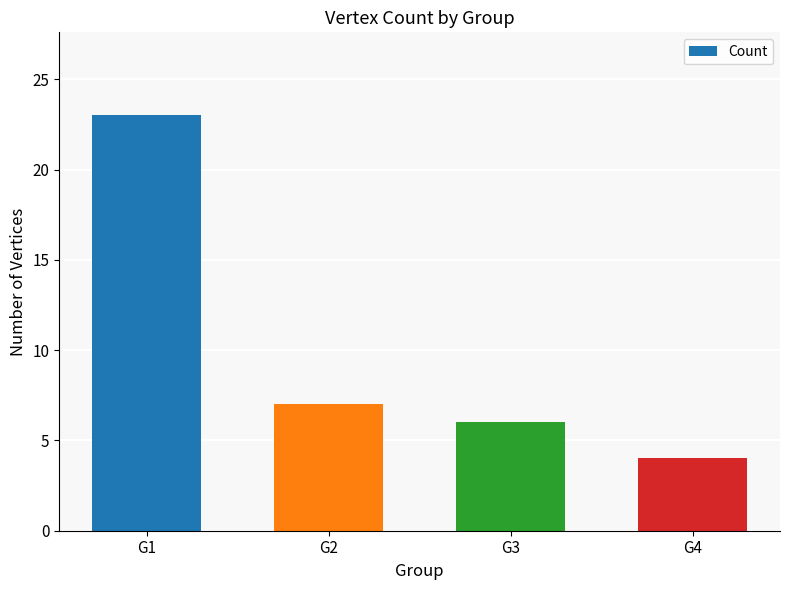

What is the greatest value displayed?

23